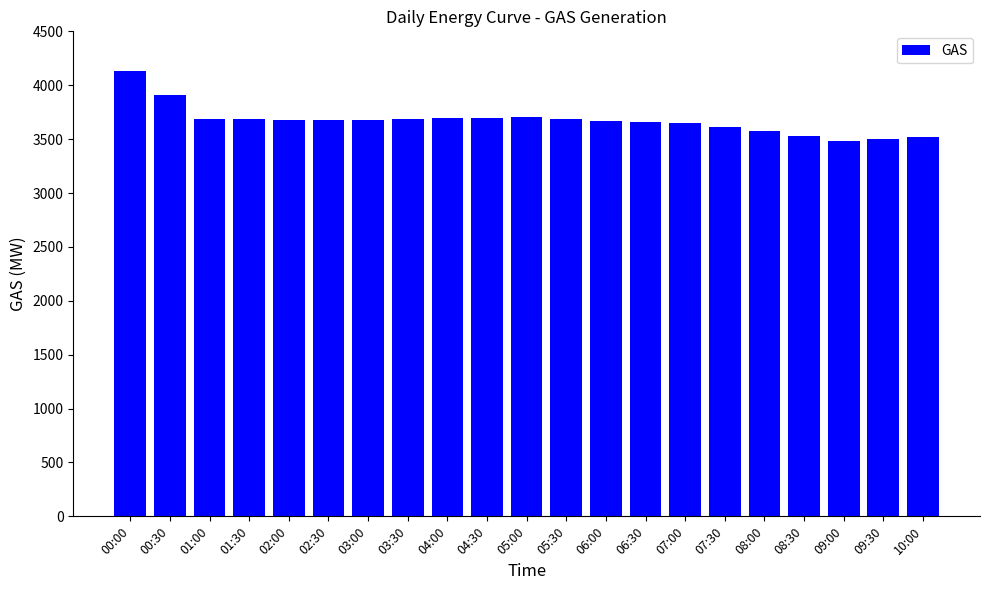

What position from the left is 01:00?

3